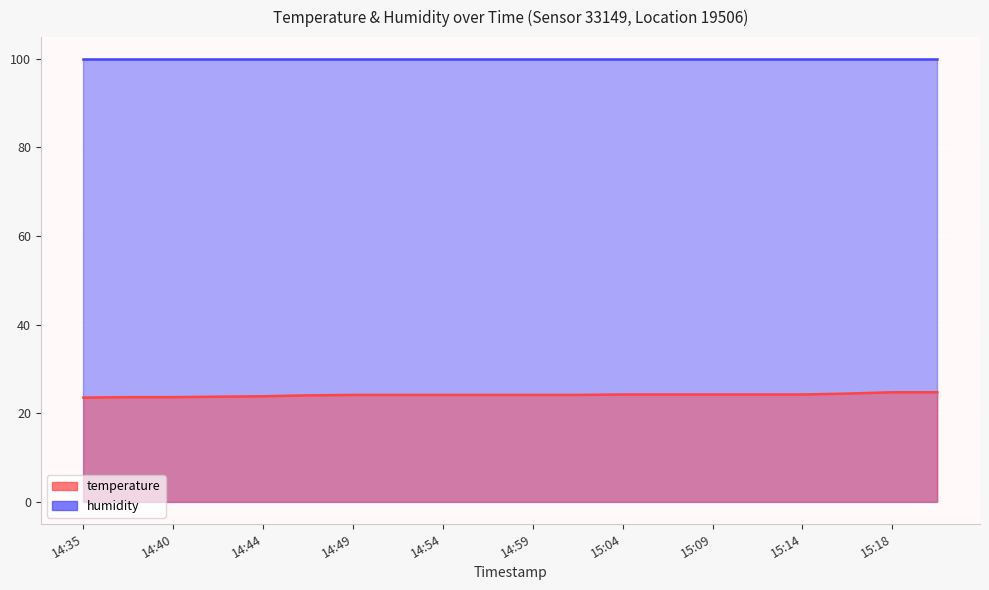

Which label corresponds to the largest value in the chart?

15:18